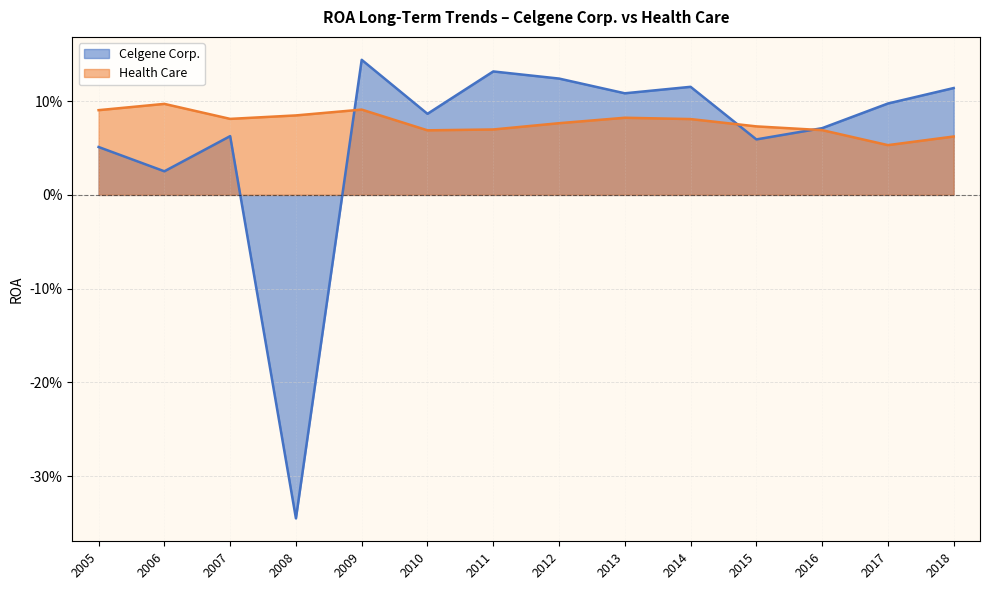

Where is the data nearest to the value 0?

2006